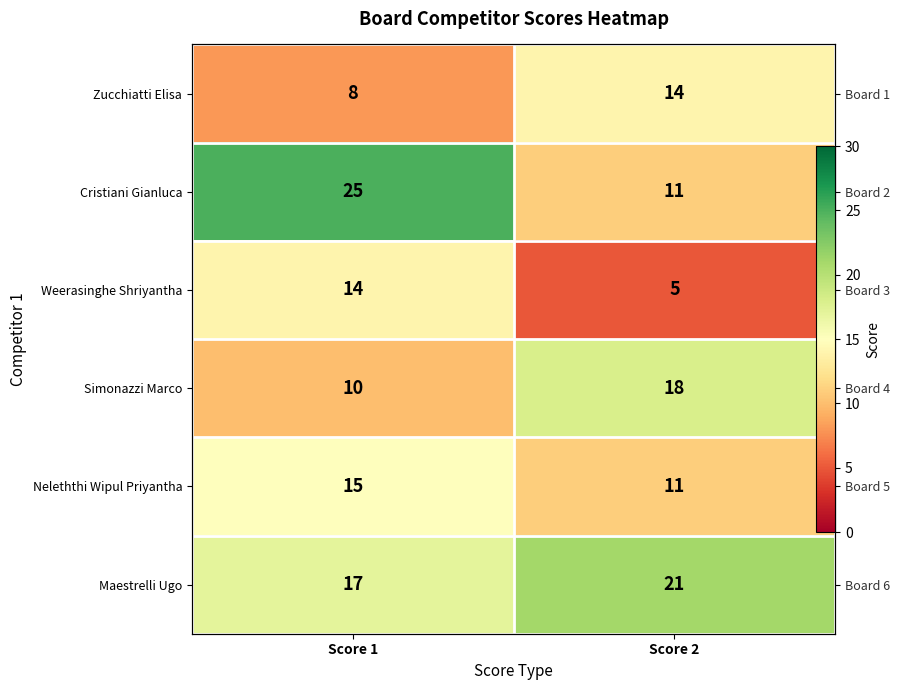

How many Weerasinghe Shriyantha values are between 5 and 14?

2